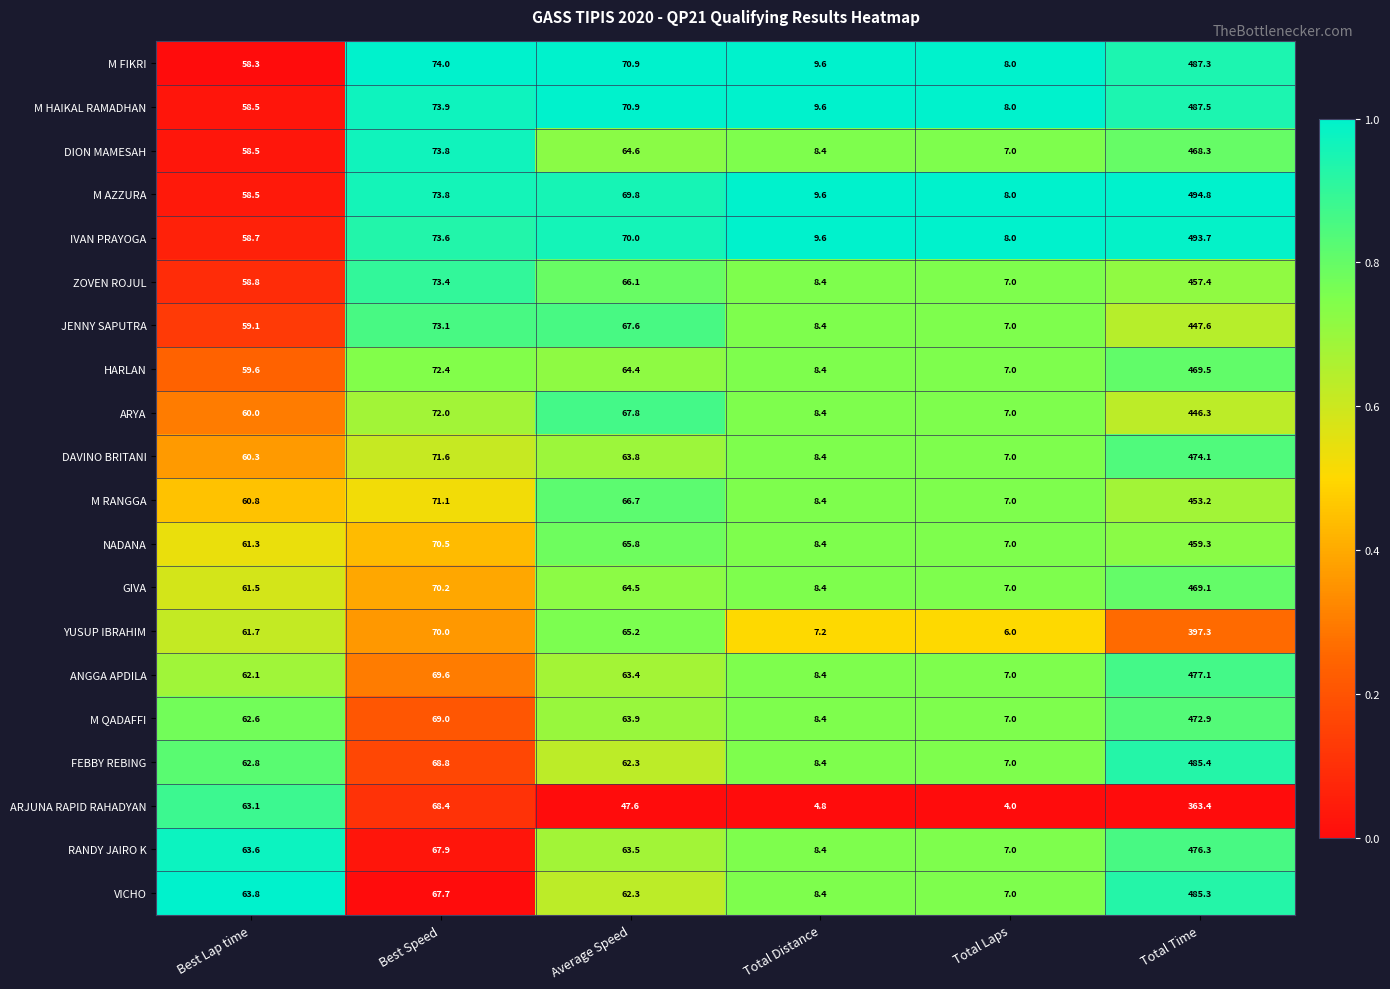

Which series has the largest range (max minus min)?

M AZZURA